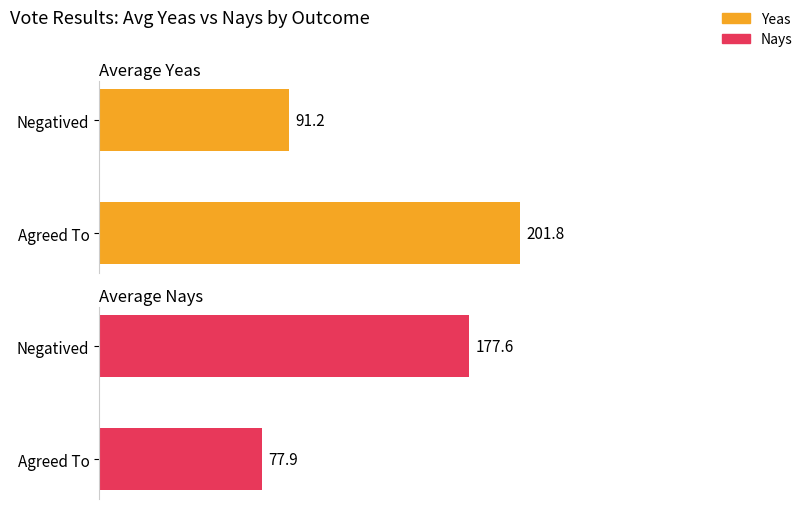

What are all the series names shown in the legend?

Yeas, Nays